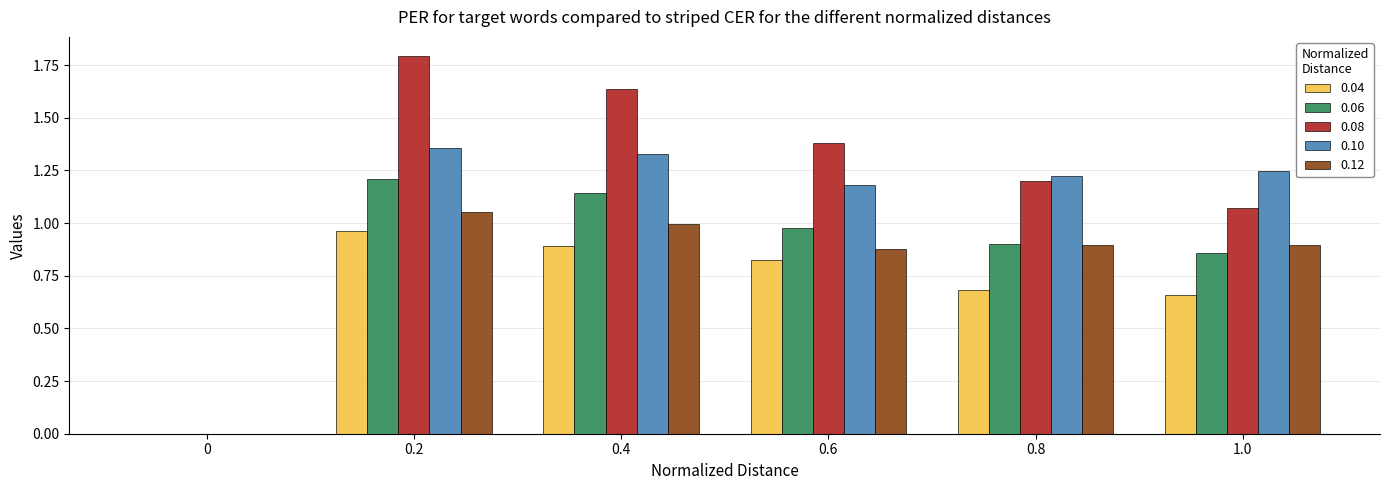

Which series changed the most between 0.6 and 1.0?

0.08